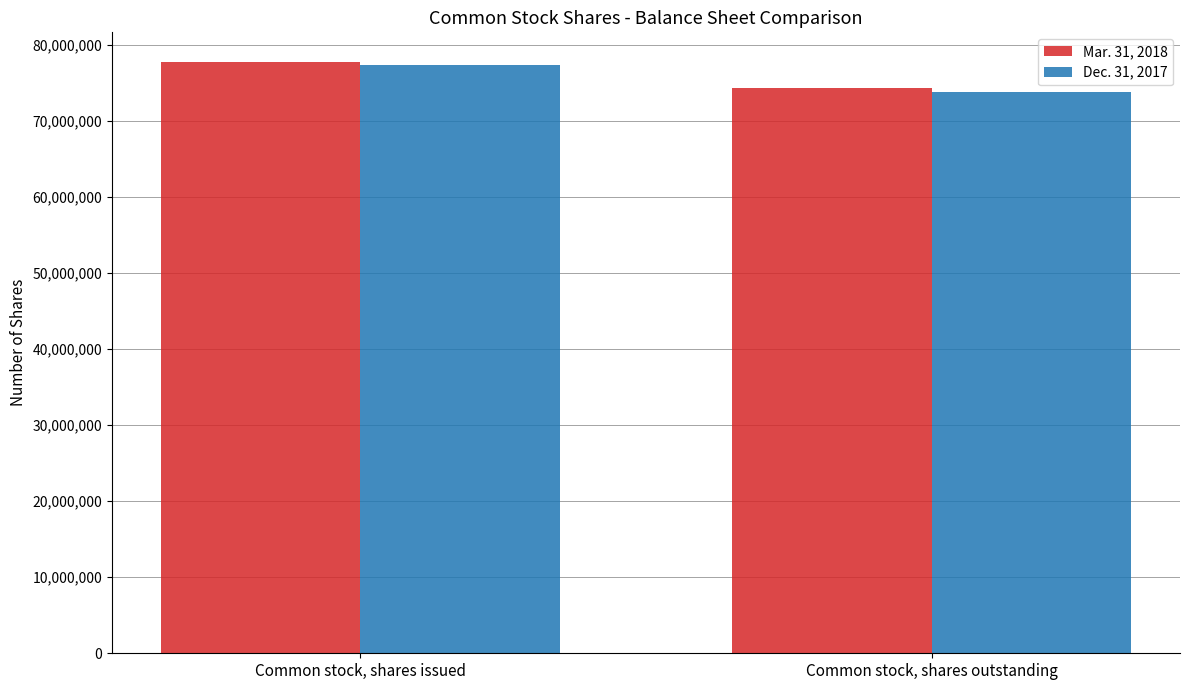

What is the average value of the Mar. 31, 2018 series?

76008317